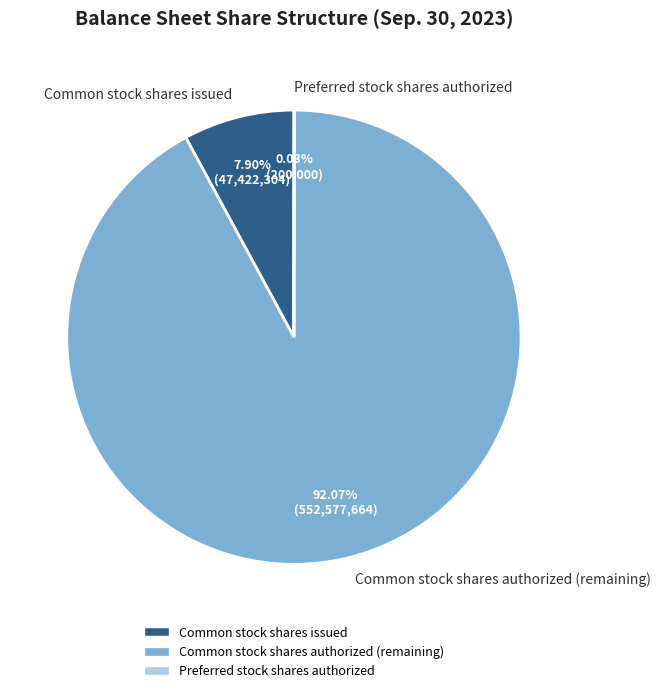

What is the largest slice in the pie chart?

Common stock shares authorized (remaining)